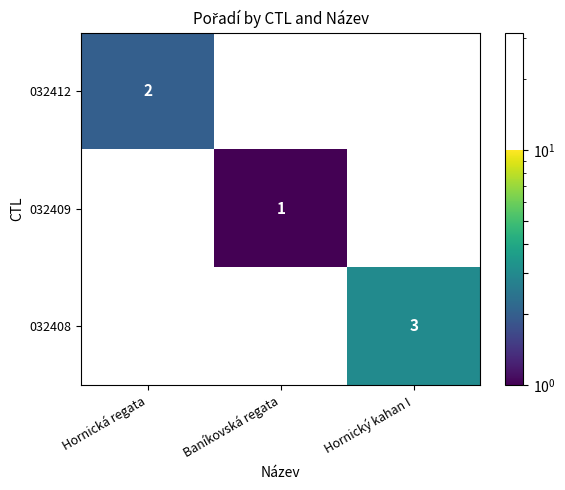

Is the value of 032408 at Hornický kahan I greater than the value of 032412 at Hornická regata?

Yes